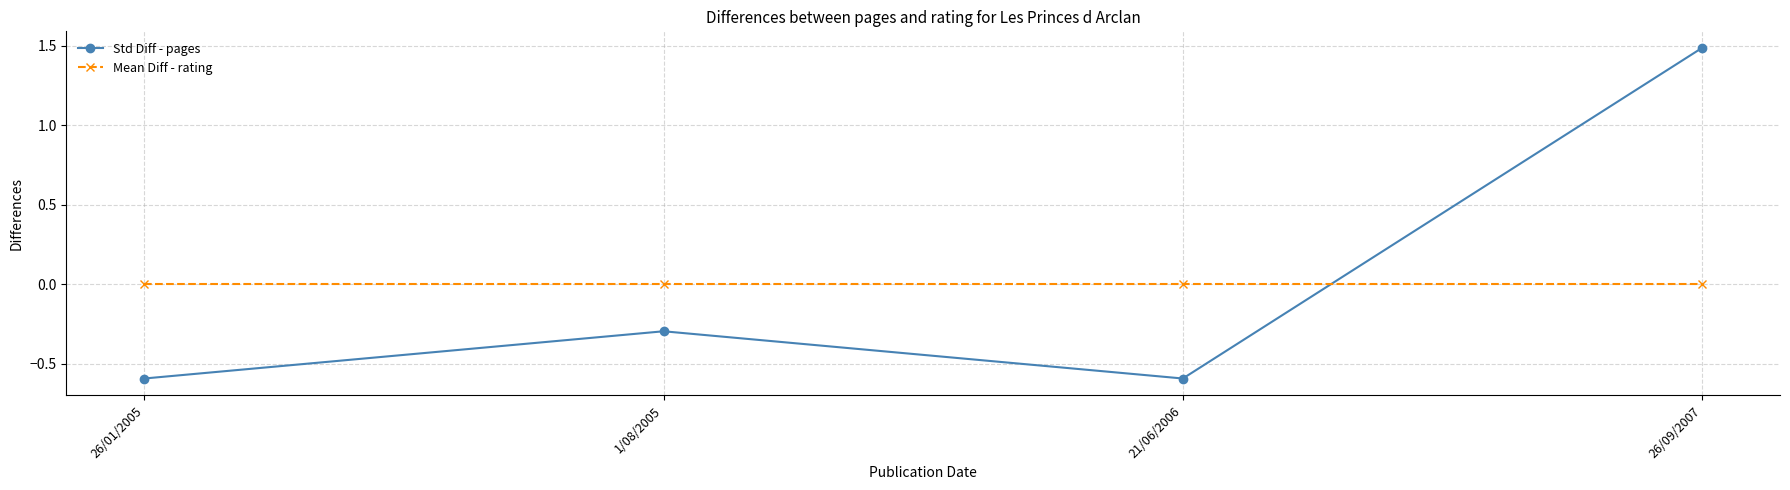

What are all the series names shown in the legend?

Std Diff - pages, Mean Diff - rating